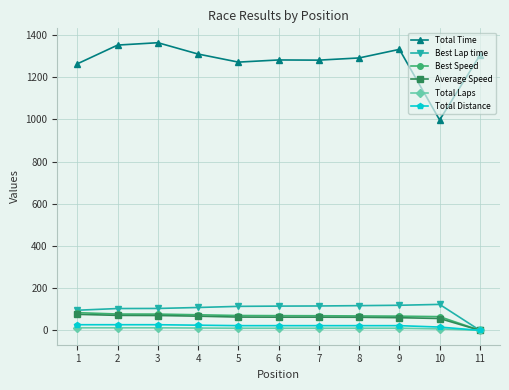

What is the maximum value shown in the chart?

1363.4